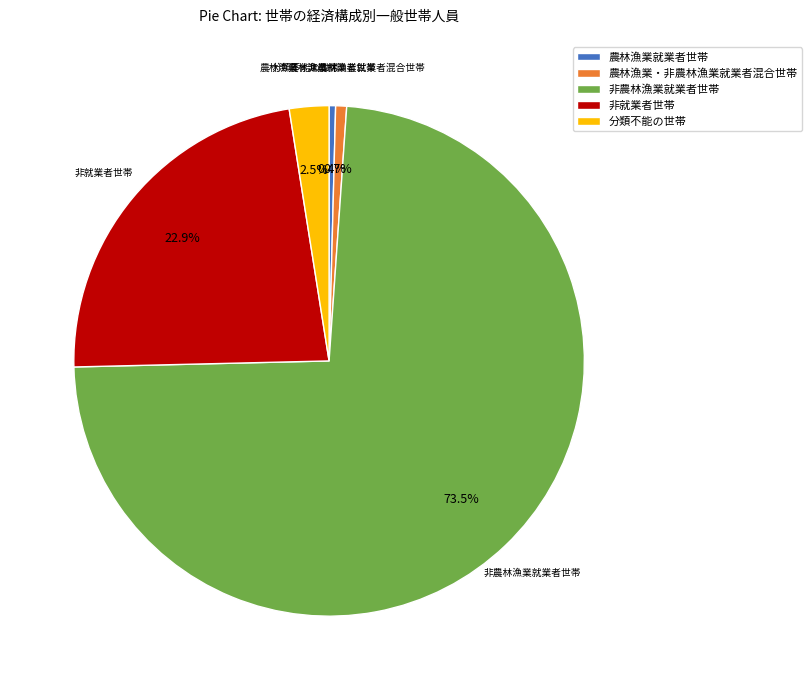

What is the majority slice?

非農林漁業就業者世帯